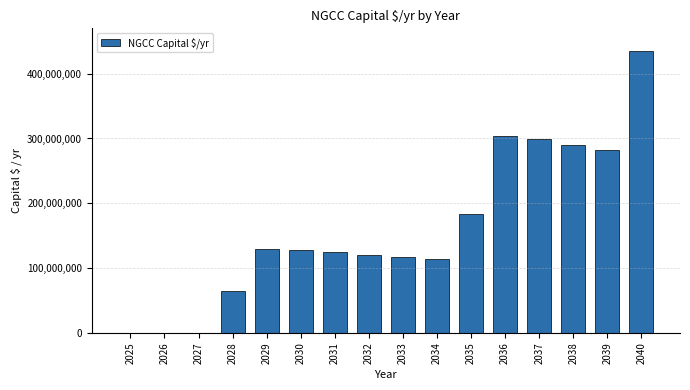

Reading left to right, extract all data points from this chart.

2025=0.0	2026=0.0	2027=0.0	2028=64475165.3	2029=129878983.3	2030=127760449.1	2031=124077508.1	2032=120522069.3	2033=117084598.6	2034=113756261.4	2035=184055285.9	2036=304521099.1	2037=298789499.5	2038=290061203.8	2039=281528840.8	2040=434767452.6